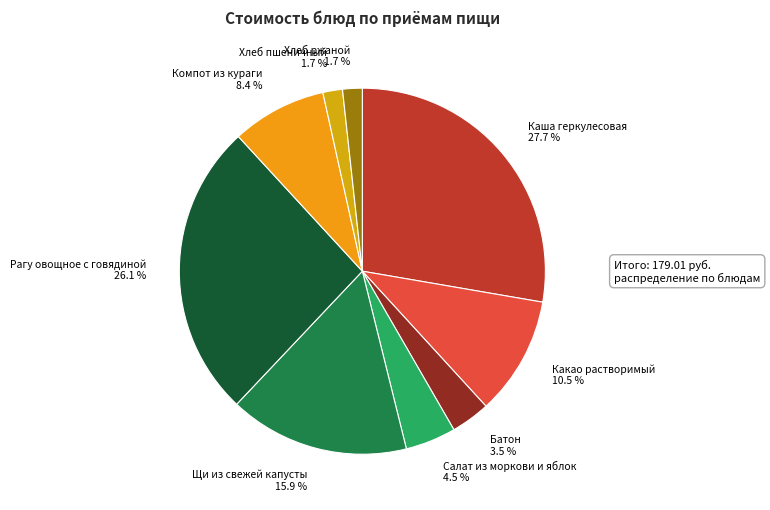

What percentage is the Хлеб пшеничный slice, to the nearest percent?

2%